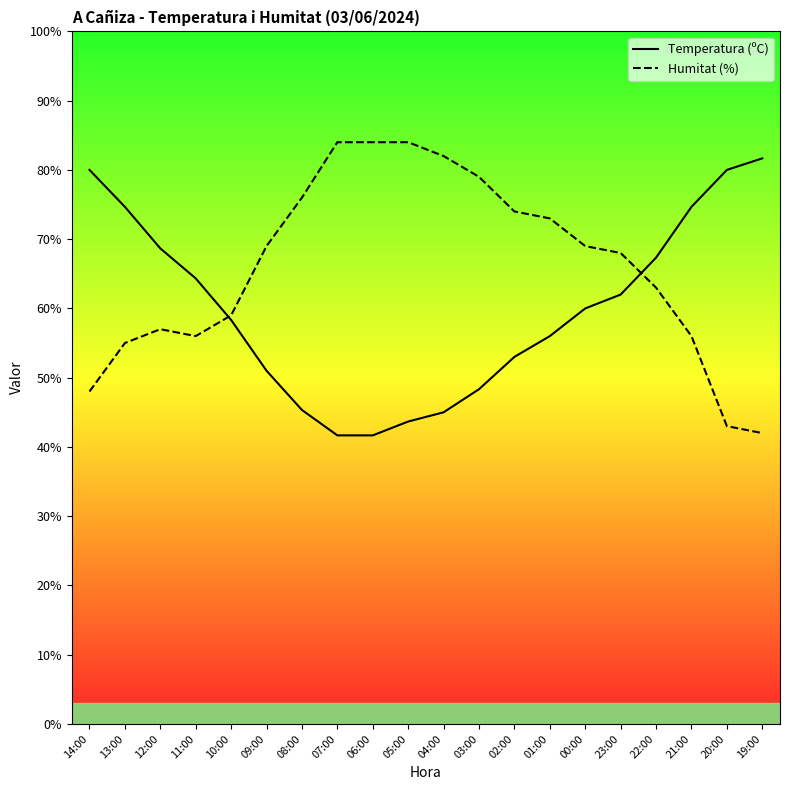

What is the approximate value of Temperatura (ºC) at 14:00?

80.0